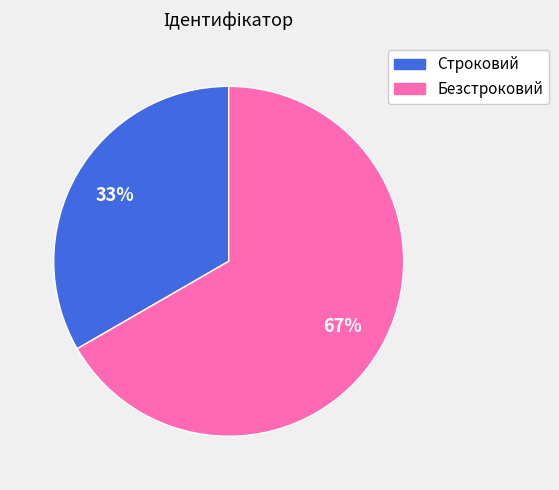

Which slice is the largest?

Безстроковий